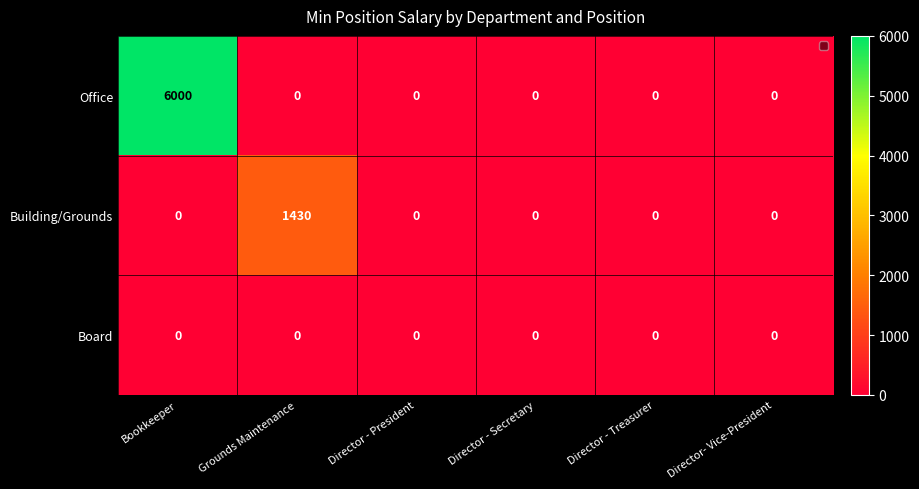

Is the value of Building/Grounds at Grounds Maintenance greater than the value of Board at Grounds Maintenance?

Yes